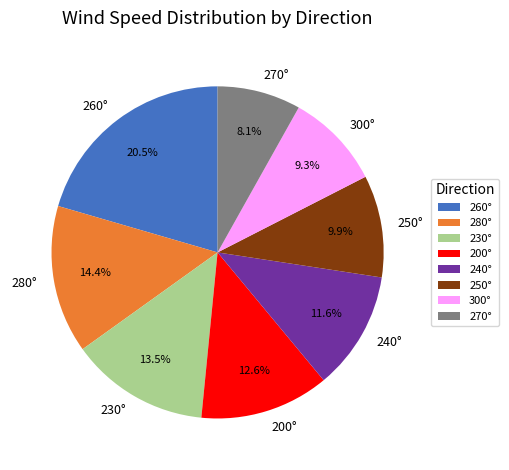

Is 260° the majority of the pie?

No